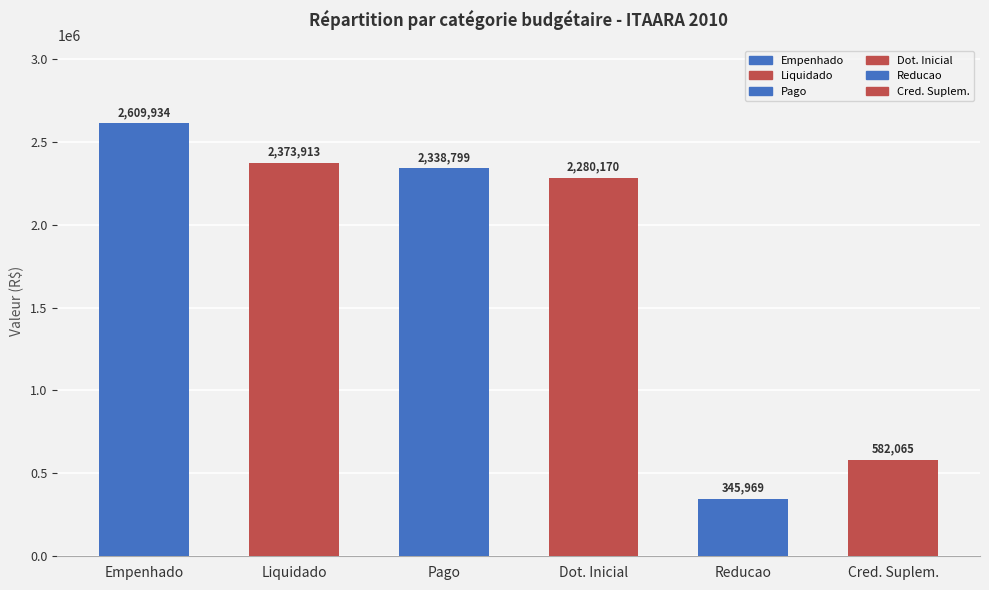

Are the bars horizontal?

No